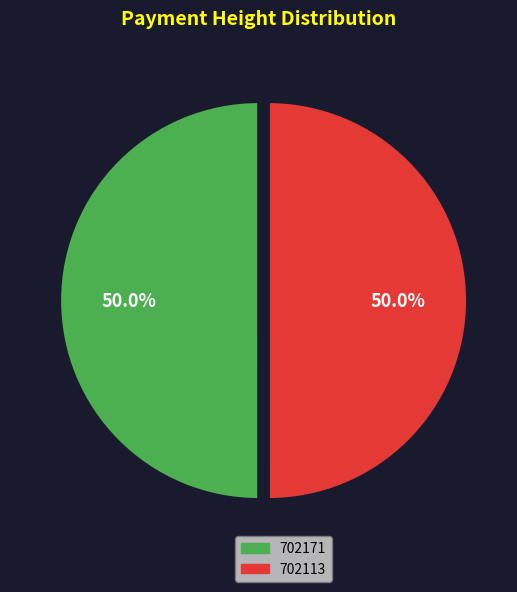

To the nearest percent, what is the combined percentage of 702171 and 702113?

100%